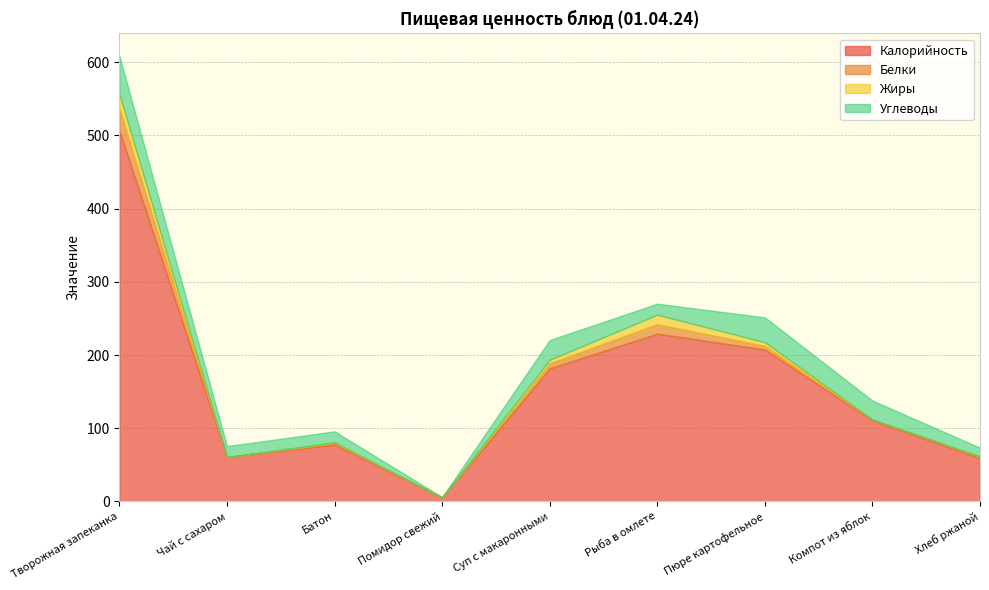

How many distinct data groups are displayed?

4